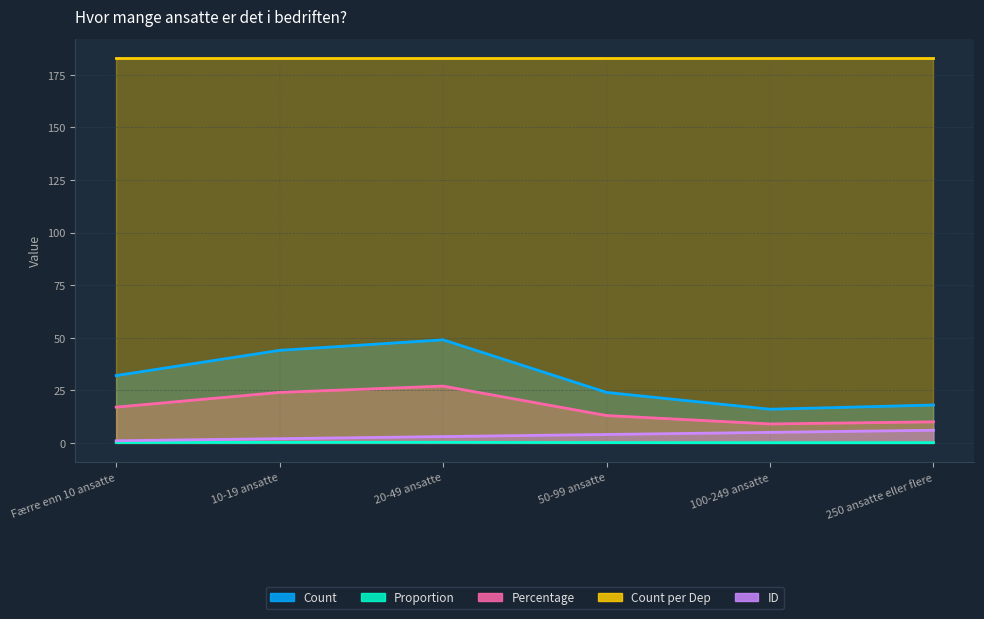

At which category is the sum across all series the highest?

20-49 ansatte